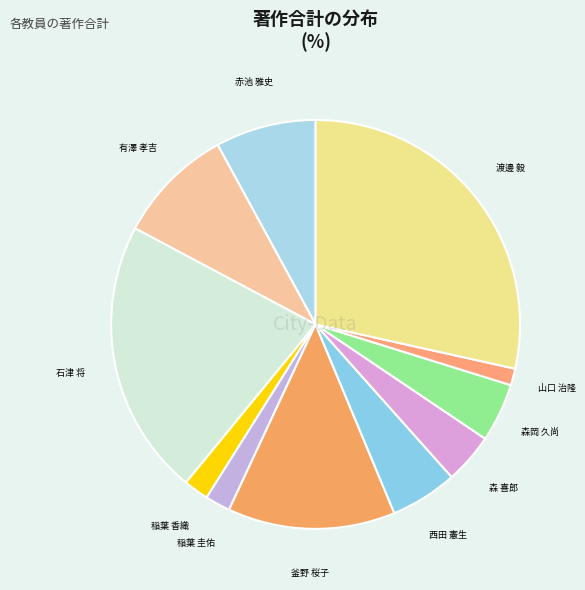

Count the number of slices in the pie.

11